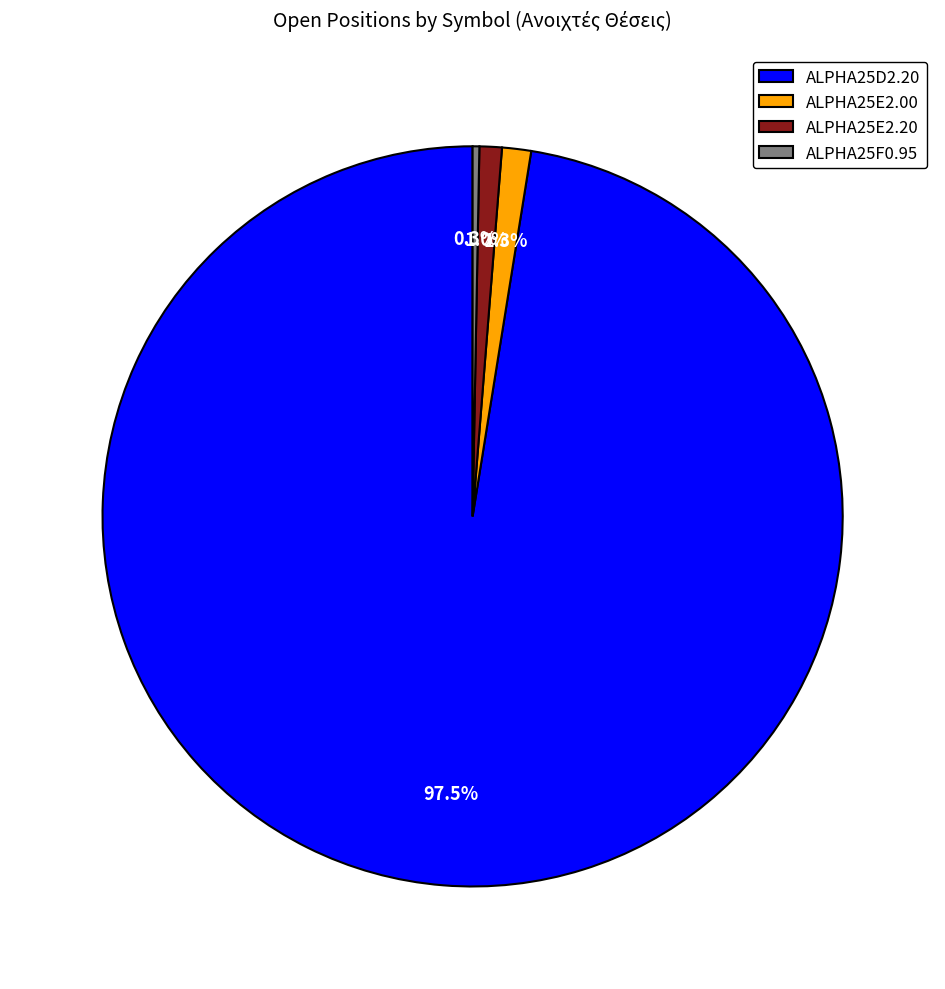

How many slices are in this pie chart?

4